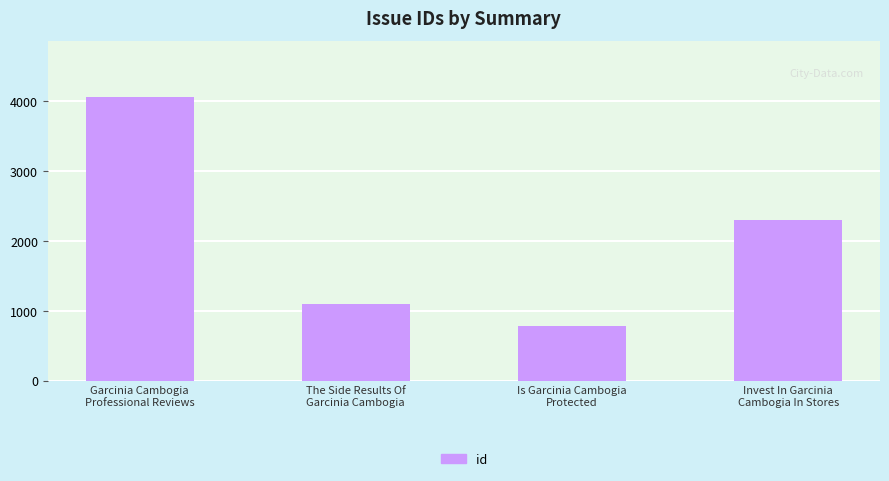

Is it true that the value at The Side Results Of
Garcinia Cambogia is 1100?

True